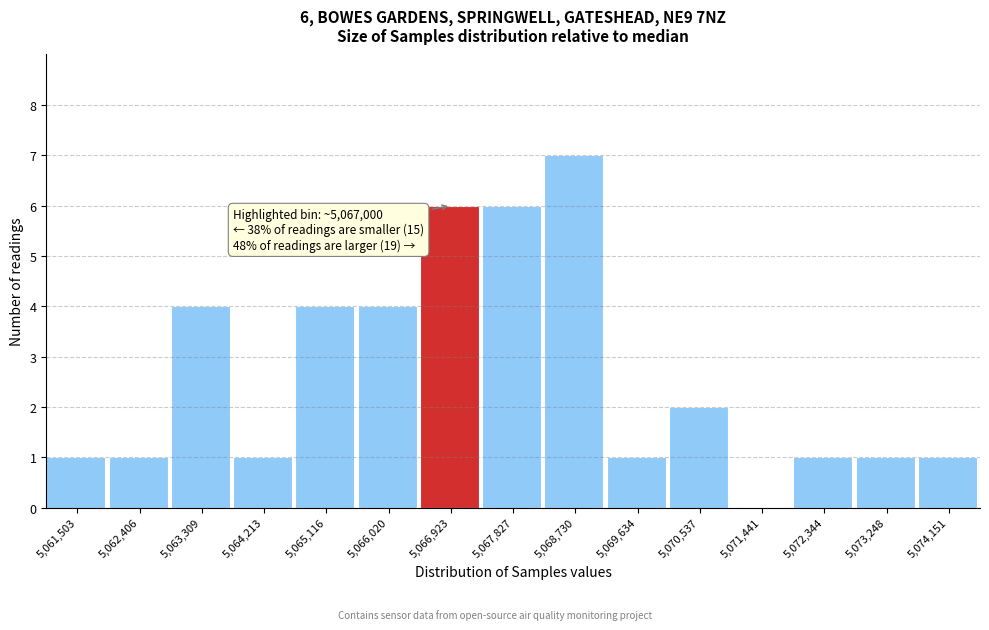

Reading left to right, what are all the values shown in this chart?

5,061,503=1	5,062,406=1	5,063,309=4	5,064,213=1	5,065,116=4	5,066,020=4	5,066,923=6	5,067,827=6	5,068,730=7	5,069,634=1	5,070,537=2	5,071,441=0	5,072,344=1	5,073,248=1	5,074,151=1